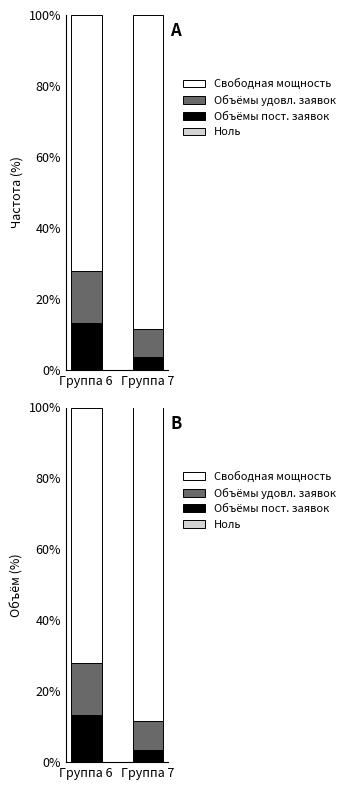

Between Группа 6 and Группа 7, which series saw the biggest shift?

Свободная мощность